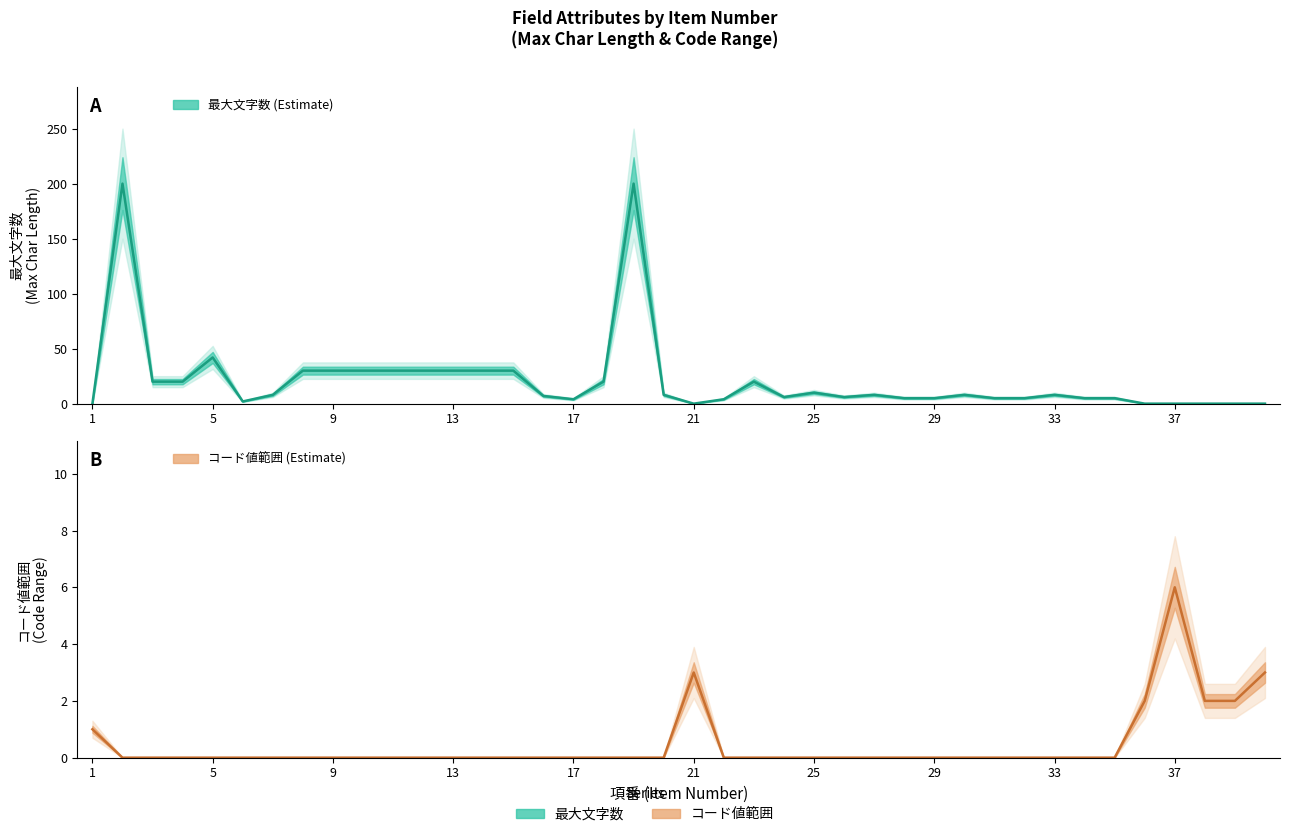

At which category does the chart reach its minimum across all series?

1